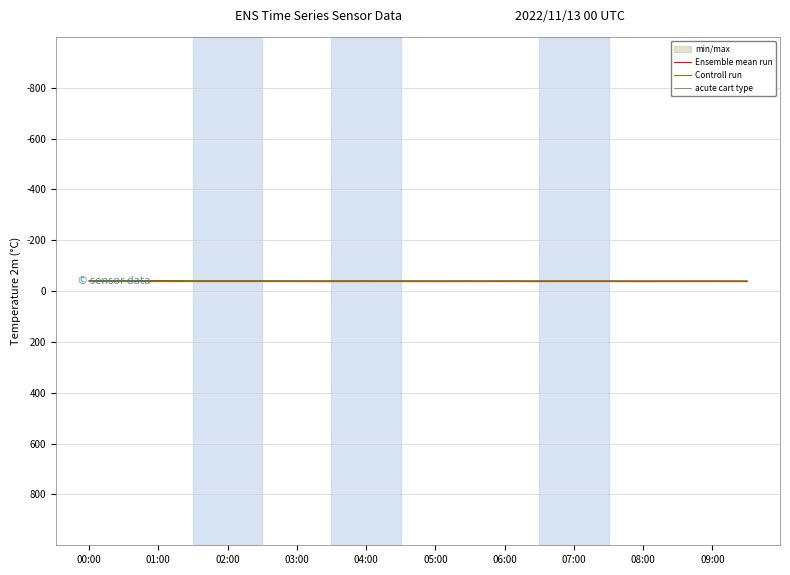

How many times do Ensemble mean run and acute cart type cross each other?

3